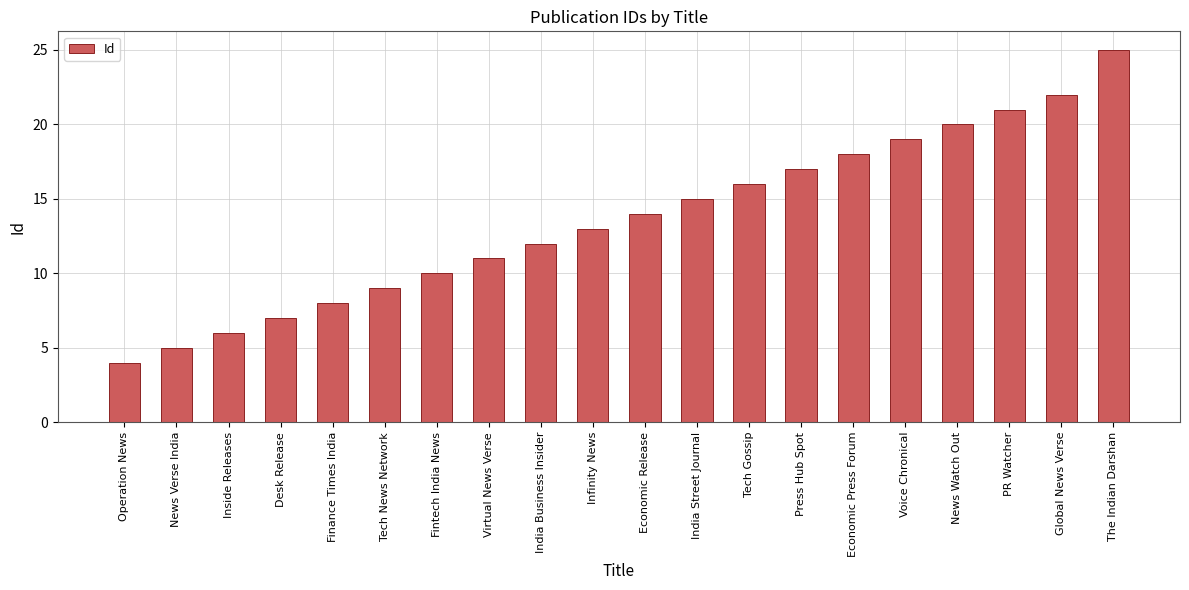

How many data points are less than 14?

10